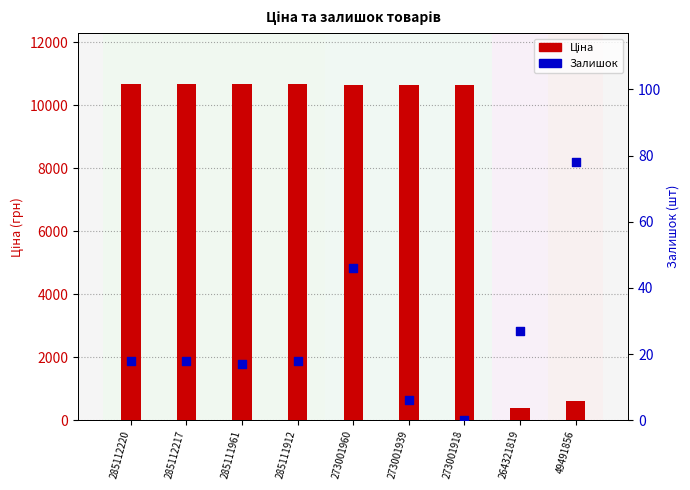

Which series contains the lowest Y value?

Залишок